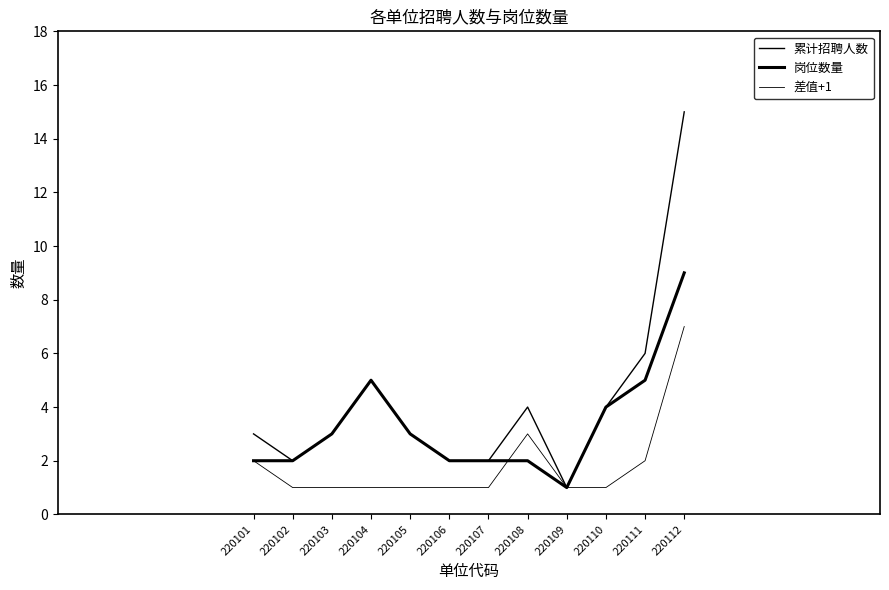

What is the maximum value for 差值+1?

7